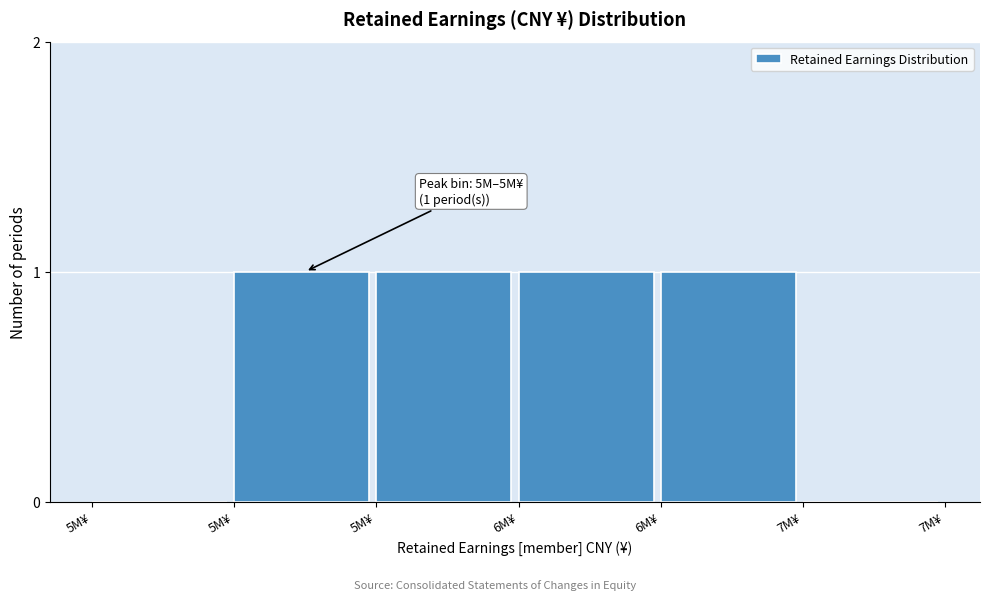

How many series are shown in this chart?

1